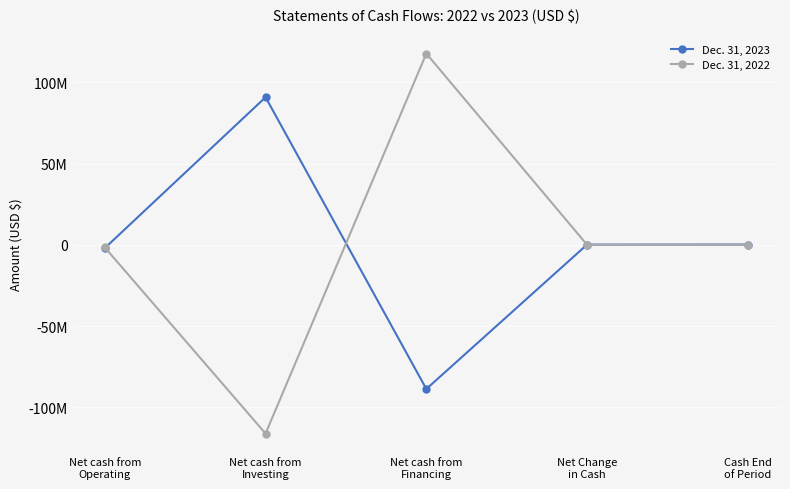

What is the maximum value shown in the chart?

117700254